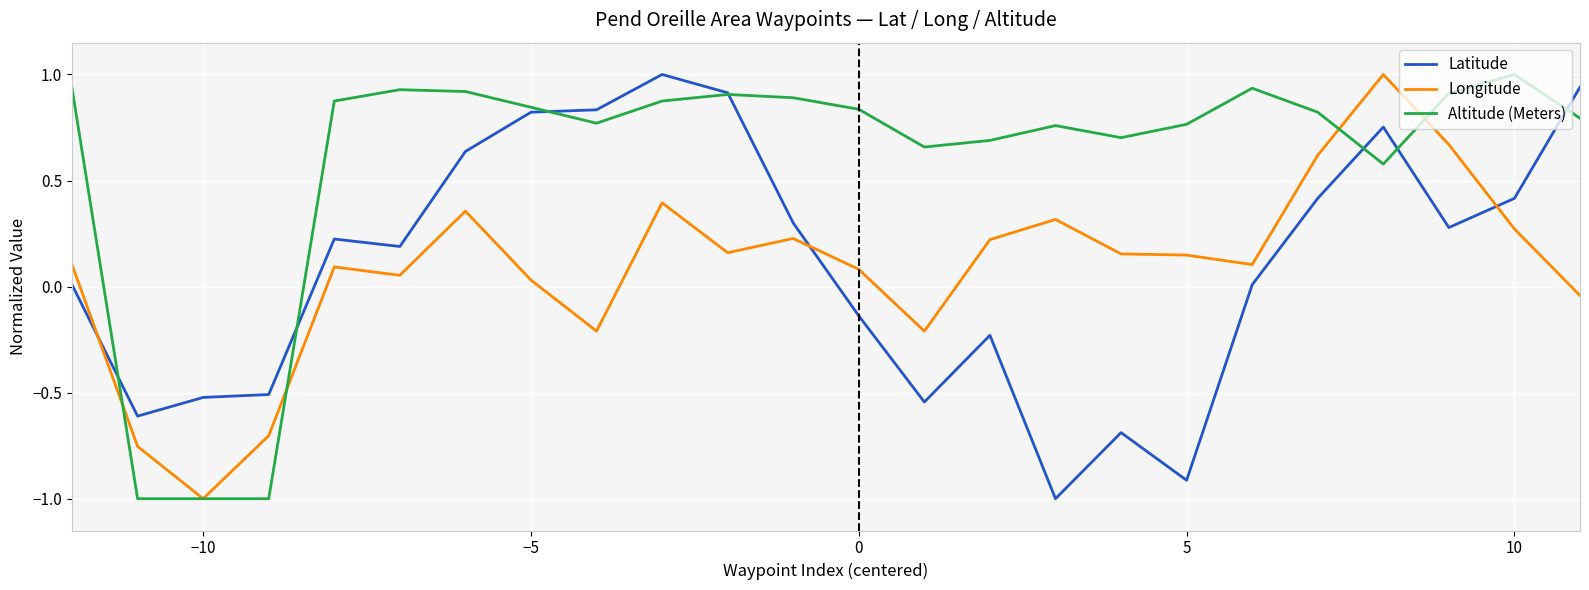

After their last crossing, which series has the higher values: Longitude or Latitude?

Latitude